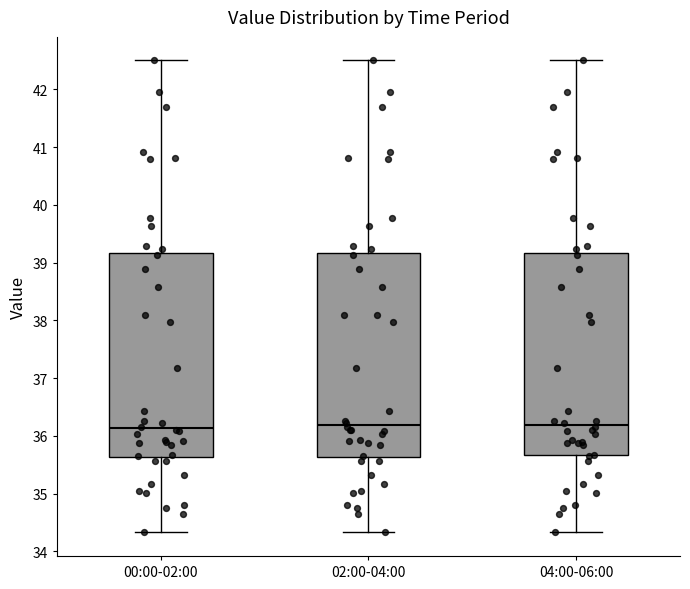

Reading left to right, transcribe this box plot: for each box, give where its median line is, the range the box spans, and where its two whiskers end, as read against the y-axis. The values are not printed on the chart, so give them approximately, as read against the axis.

00:00-02:00: median 36.1, box 35.6 to 39.2, whiskers 34.3 to 42.5
02:00-04:00: median 36.2, box 35.6 to 39.2, whiskers 34.3 to 42.5
04:00-06:00: median 36.2, box 35.7 to 39.2, whiskers 34.3 to 42.5